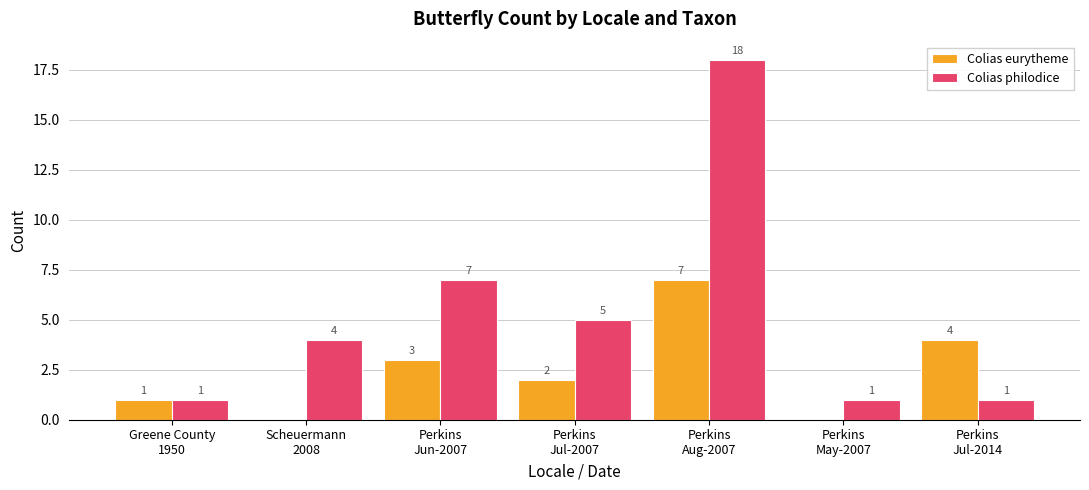

At which category does the chart reach its peak across all series?

Perkins
Aug-2007